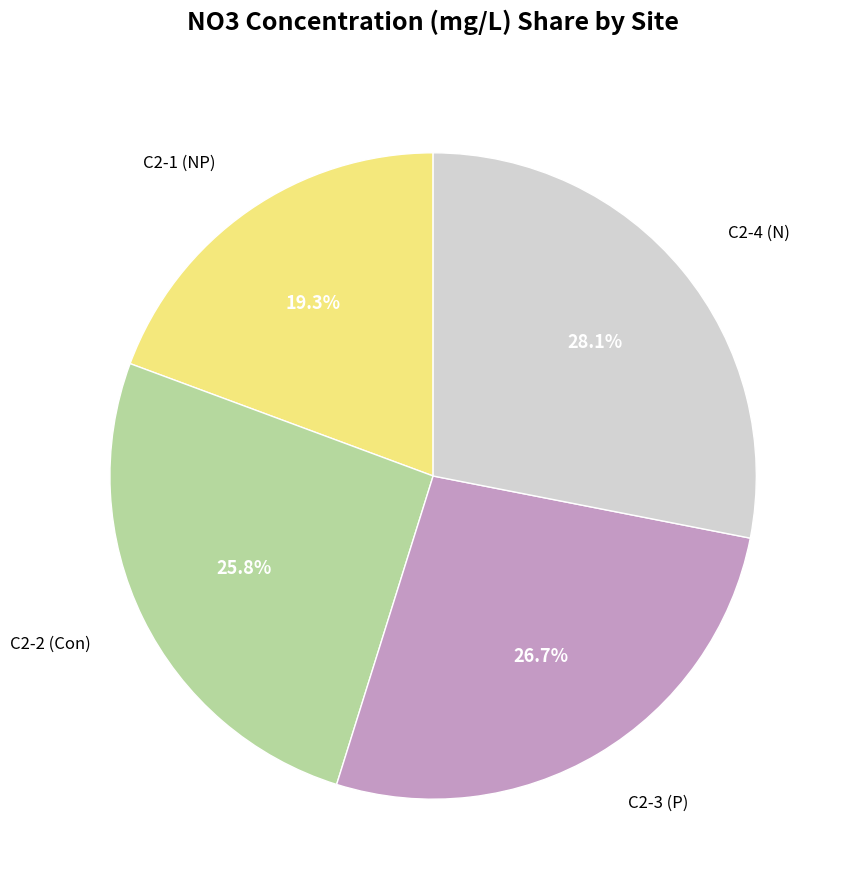

Is there a majority slice in this chart?

No